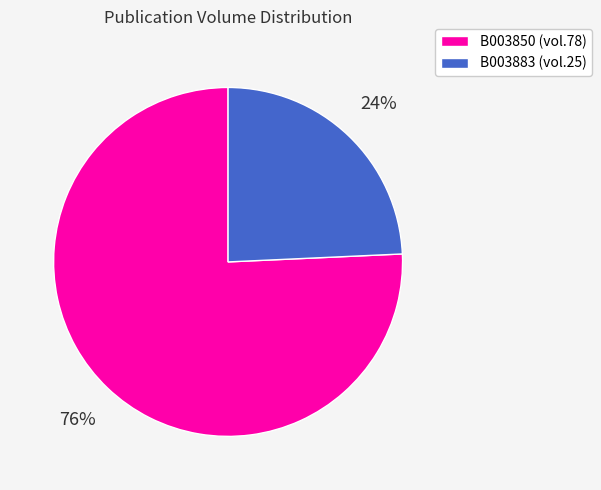

Which category has the biggest portion of the pie?

B003850